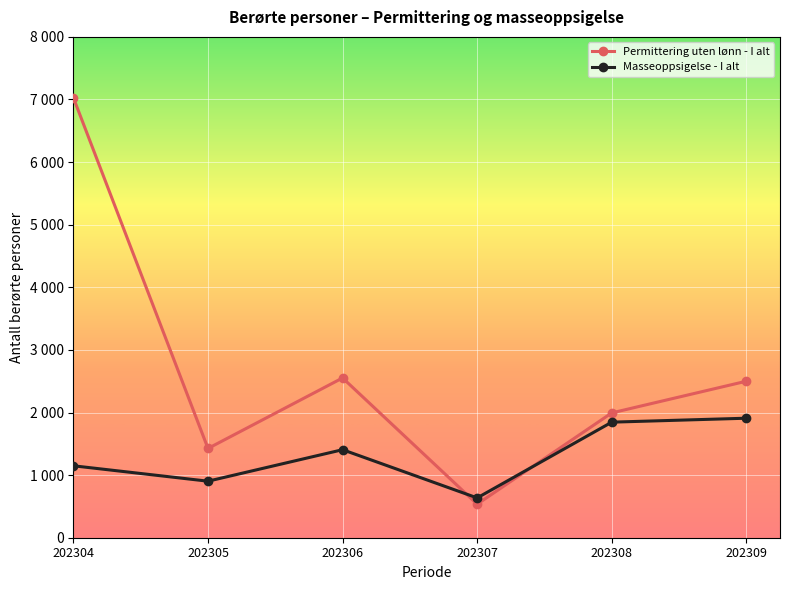

Does the chart have visible grid lines?

Yes